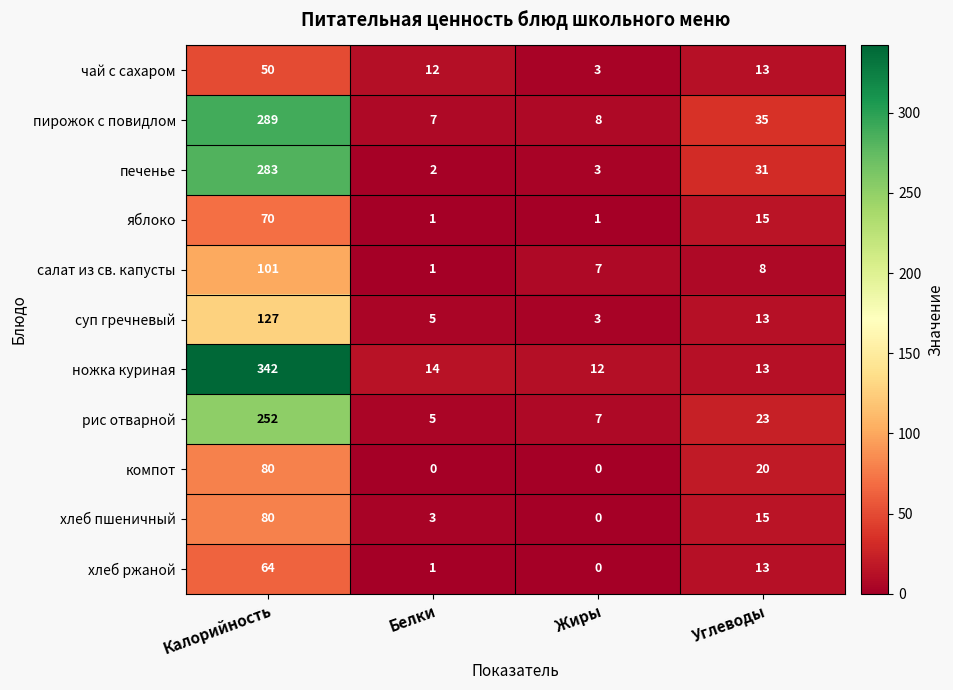

Where does the пирожок с повидлом series first go above 35?

Калорийность